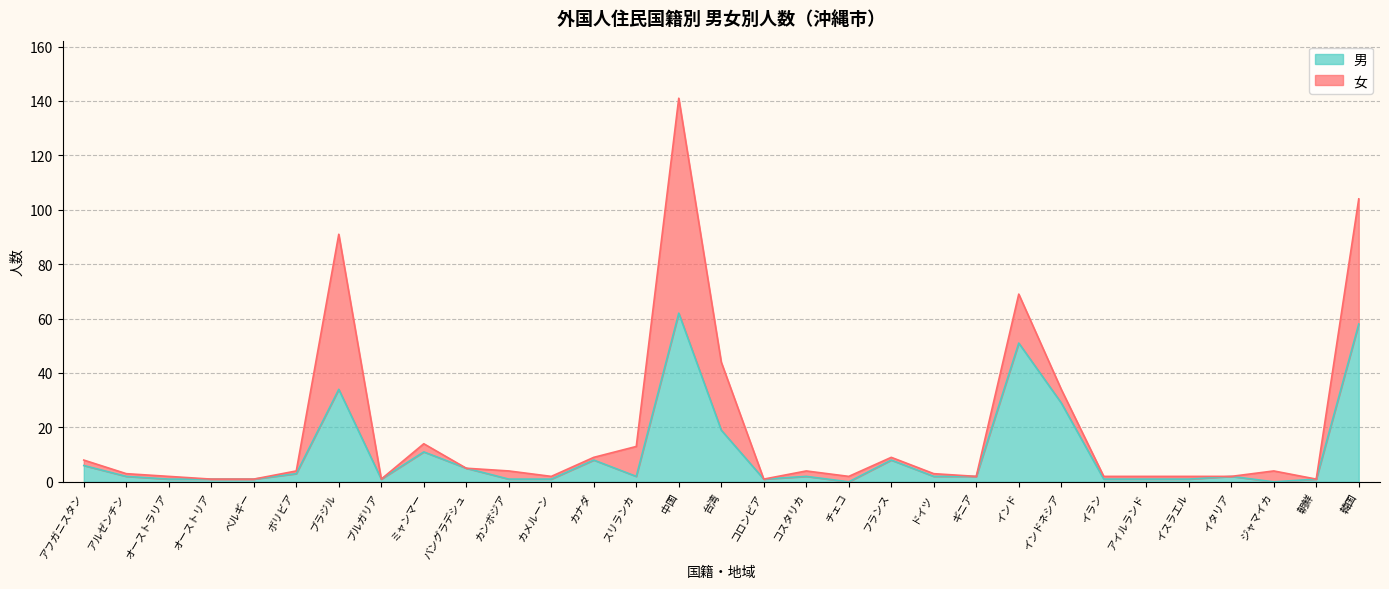

List the labels in order of value, largest first.

中国, 韓国, インド, ブラジル, インドネシア, 台湾, ミャンマー, カナダ, フランス, アフガニスタン, バングラデシュ, ボリビア, アルゼンチン, スリランカ, コスタリカ, ドイツ, ギニア, イタリア, オーストラリア, オーストリア, ベルギー, ブルガリア, カンボジア, カメルーン, コロンビア, イラン, アイルランド, イスラエル, 朝鮮, チェコ, ジャマイカ